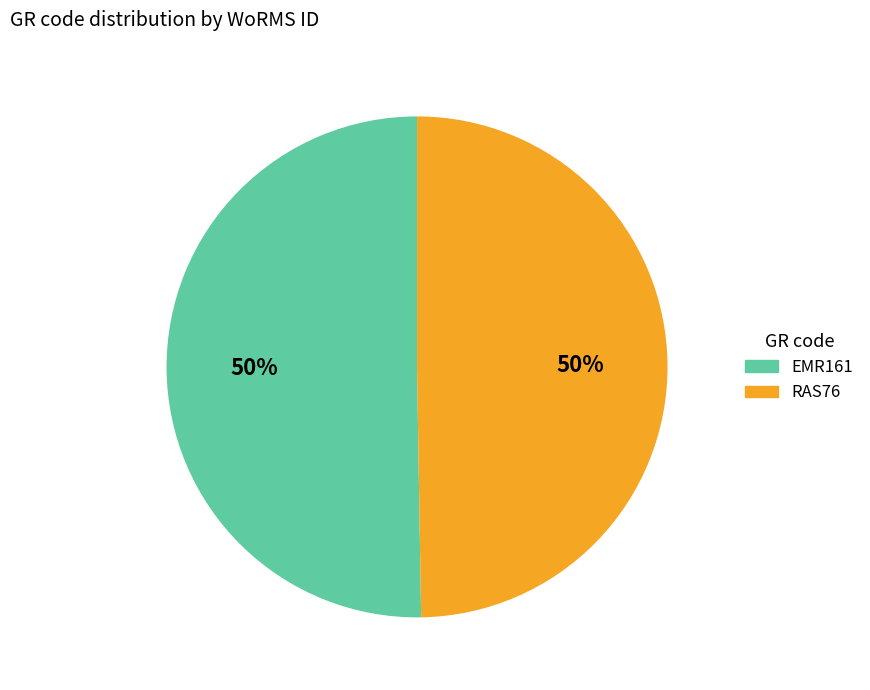

Is it true that RAS76 is 50% of the pie?

True